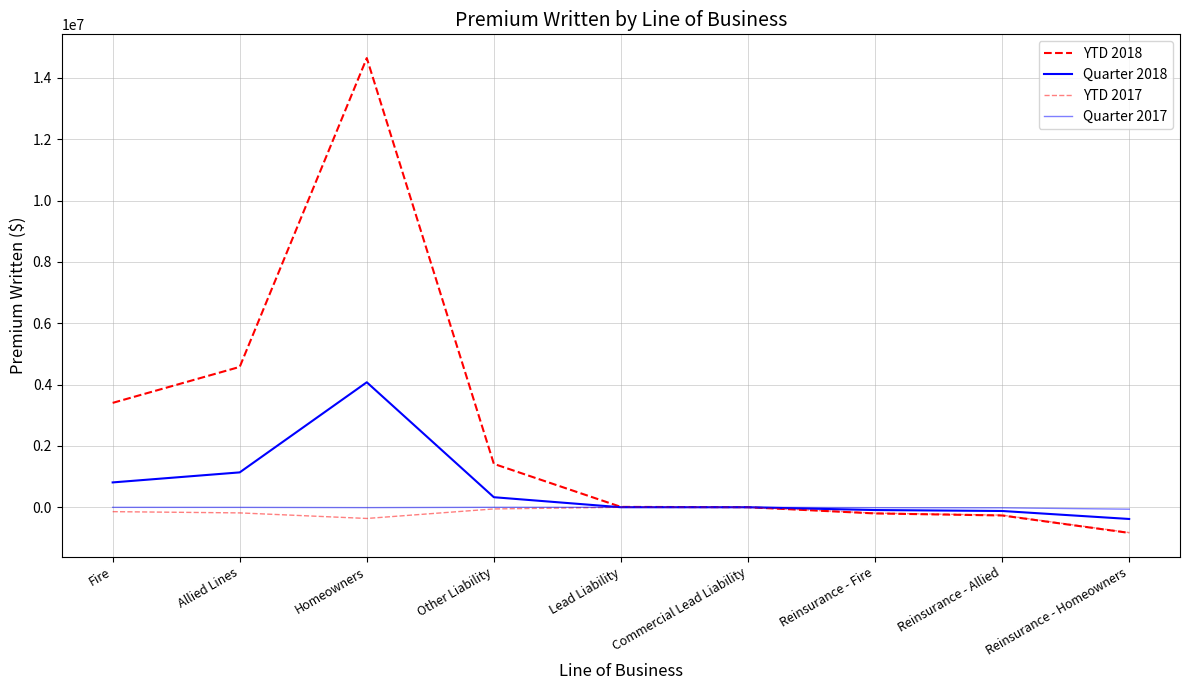

How many data points in Quarter 2018 are less than 1210?

4